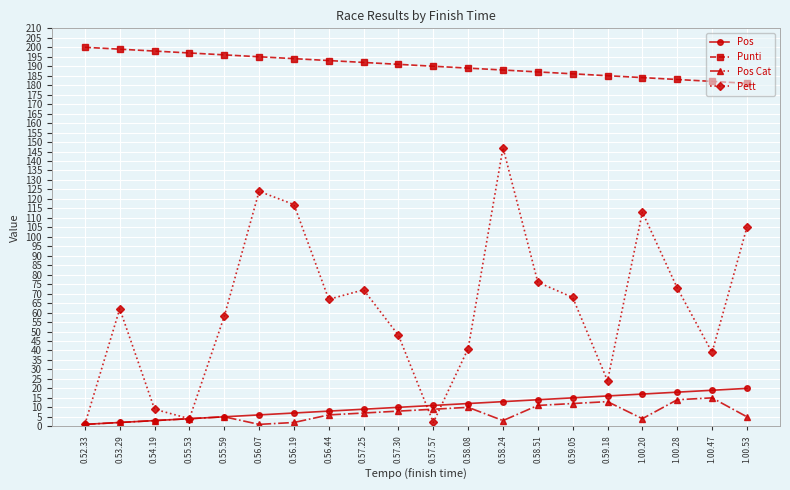

Rank the series at 0.57.57 from highest to lowest value.

Punti, Pos, Pos Cat, Pett